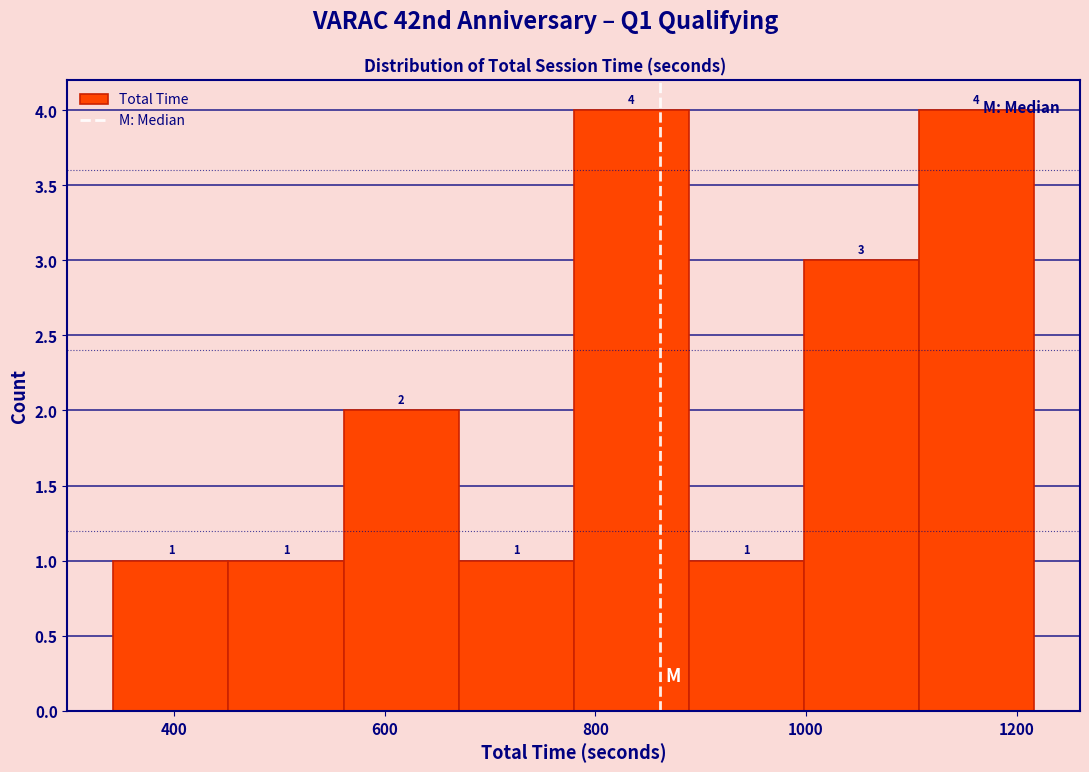

Reading left to right, transcribe this chart: for each bar, give the range it covers on the x-axis and its height. The bar edges are not printed on the chart, so give them approximately, as read against the axis.

340 to 460: 1
460 to 560: 1
560 to 680: 2
680 to 780: 1
780 to 880: 4
880 to 1000: 1
1000 to 1100: 3
1100 to 1220: 4